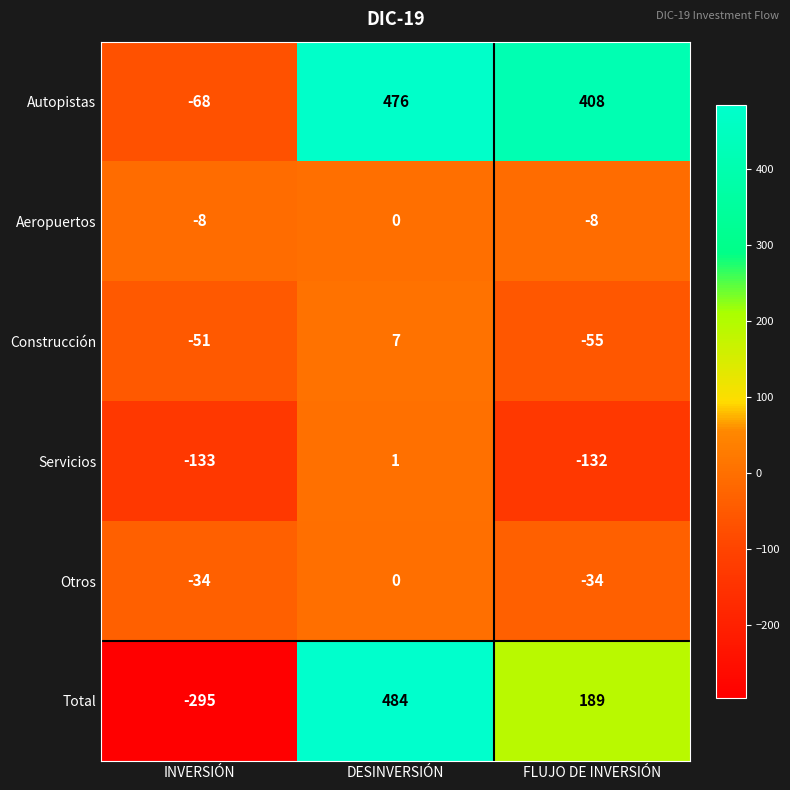

Which category has the highest value in the Otros series?

DESINVERSIÓN